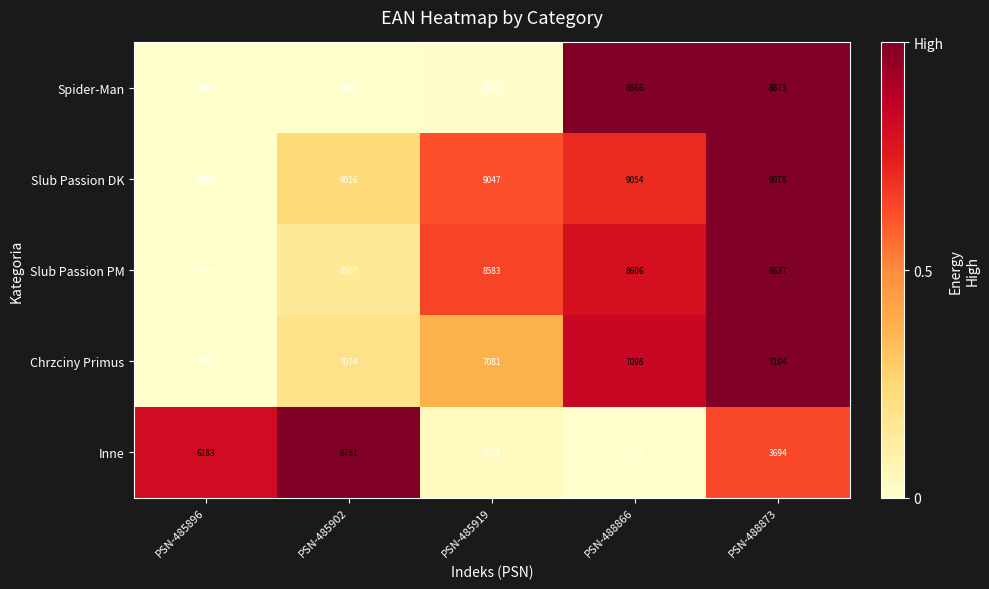

What is the difference between the maximum and minimum values in the Spider-Man series?

2977